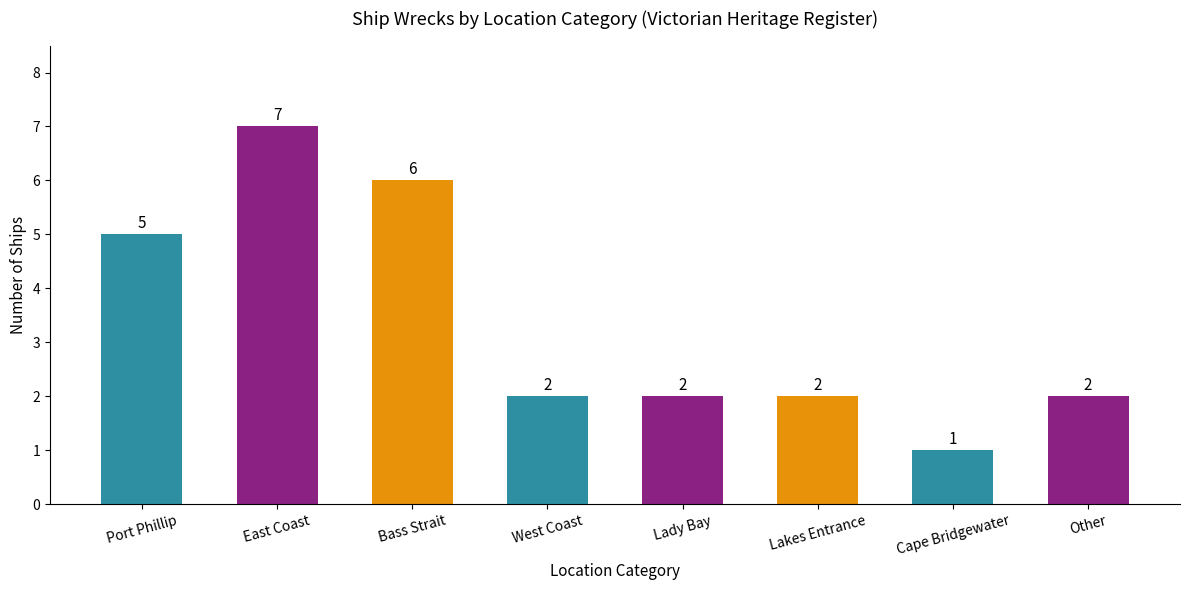

At which label is the value closest to 4?

Port Phillip